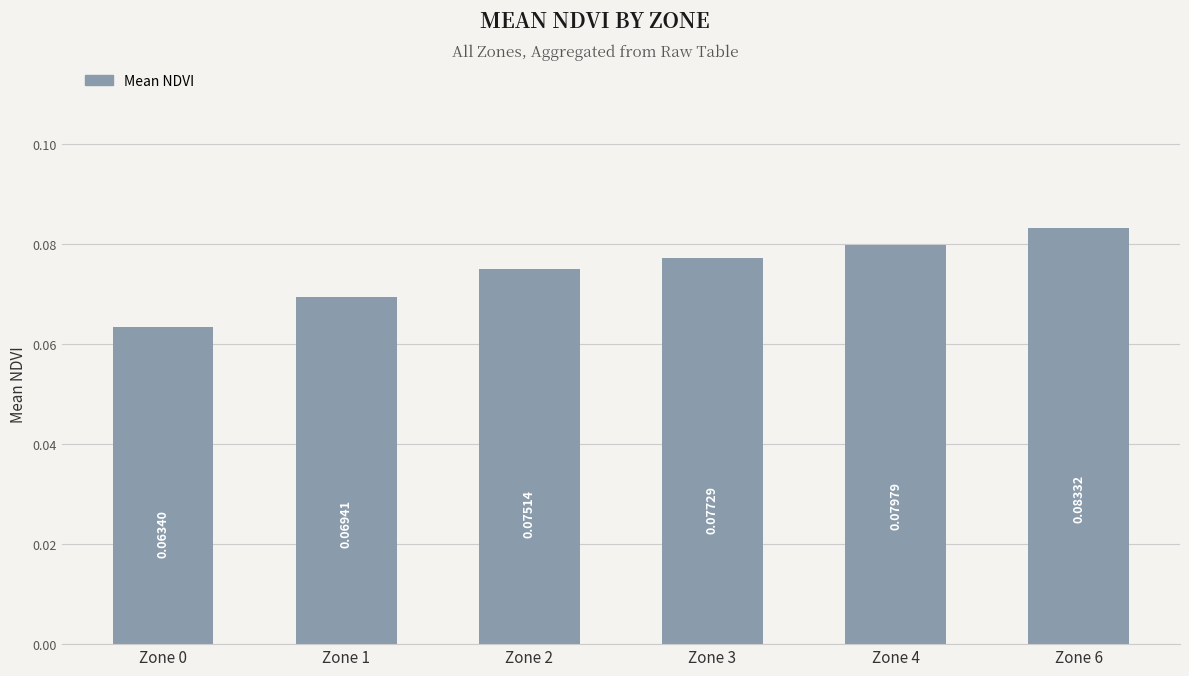

Which category has the lowest value across all series?

Zone 0